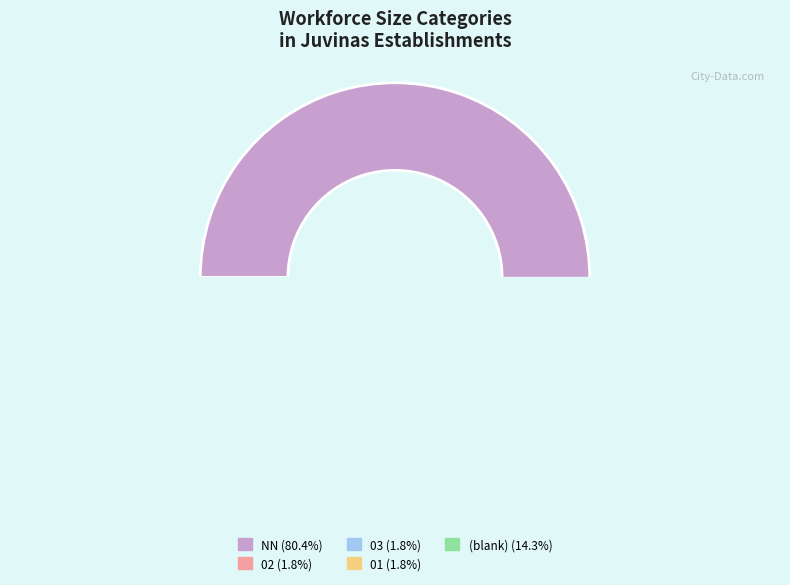

Does NN account for over 50% of the chart?

Yes